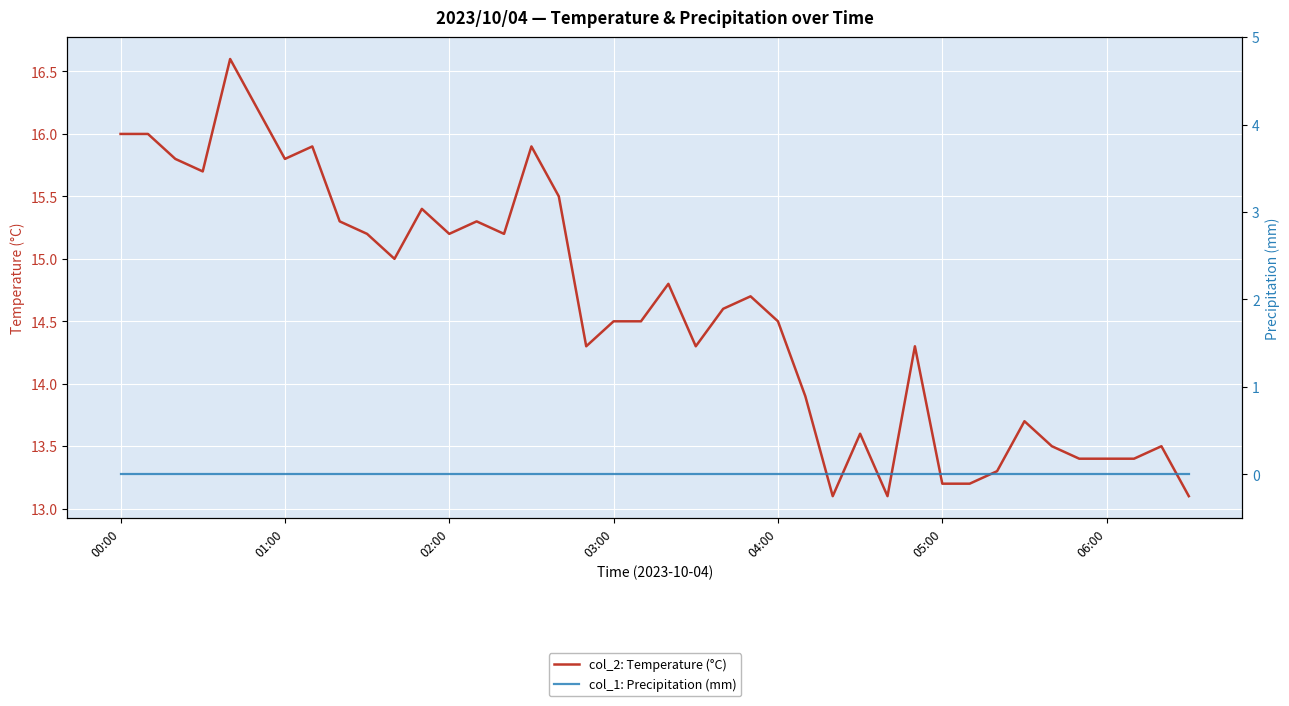

Where does the col_2: Temperature (°C) series first go above 14?

00:00